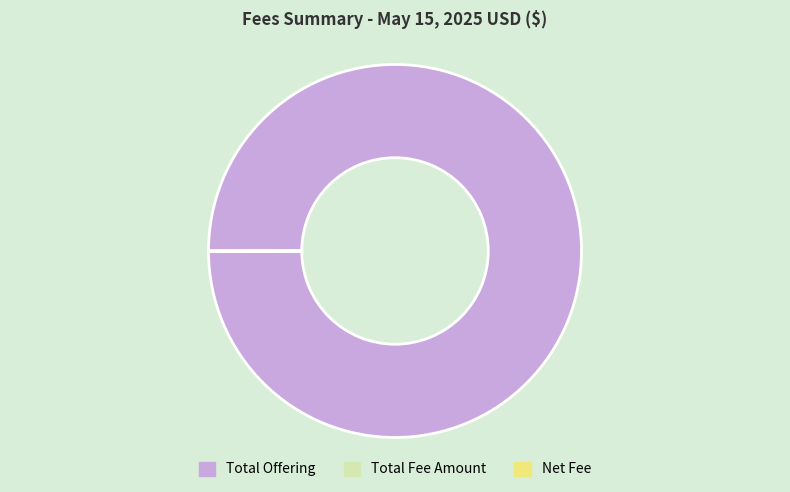

Which category accounts for the majority?

Total Offering